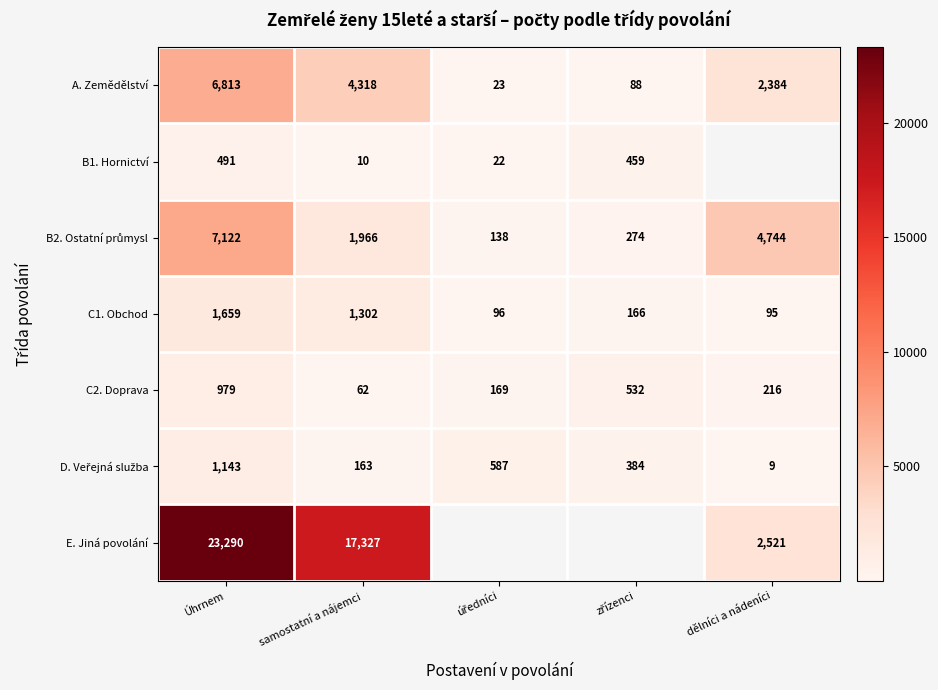

Is it true that E. Jiná povolání equals 17327 at samostatní a nájemci?

True